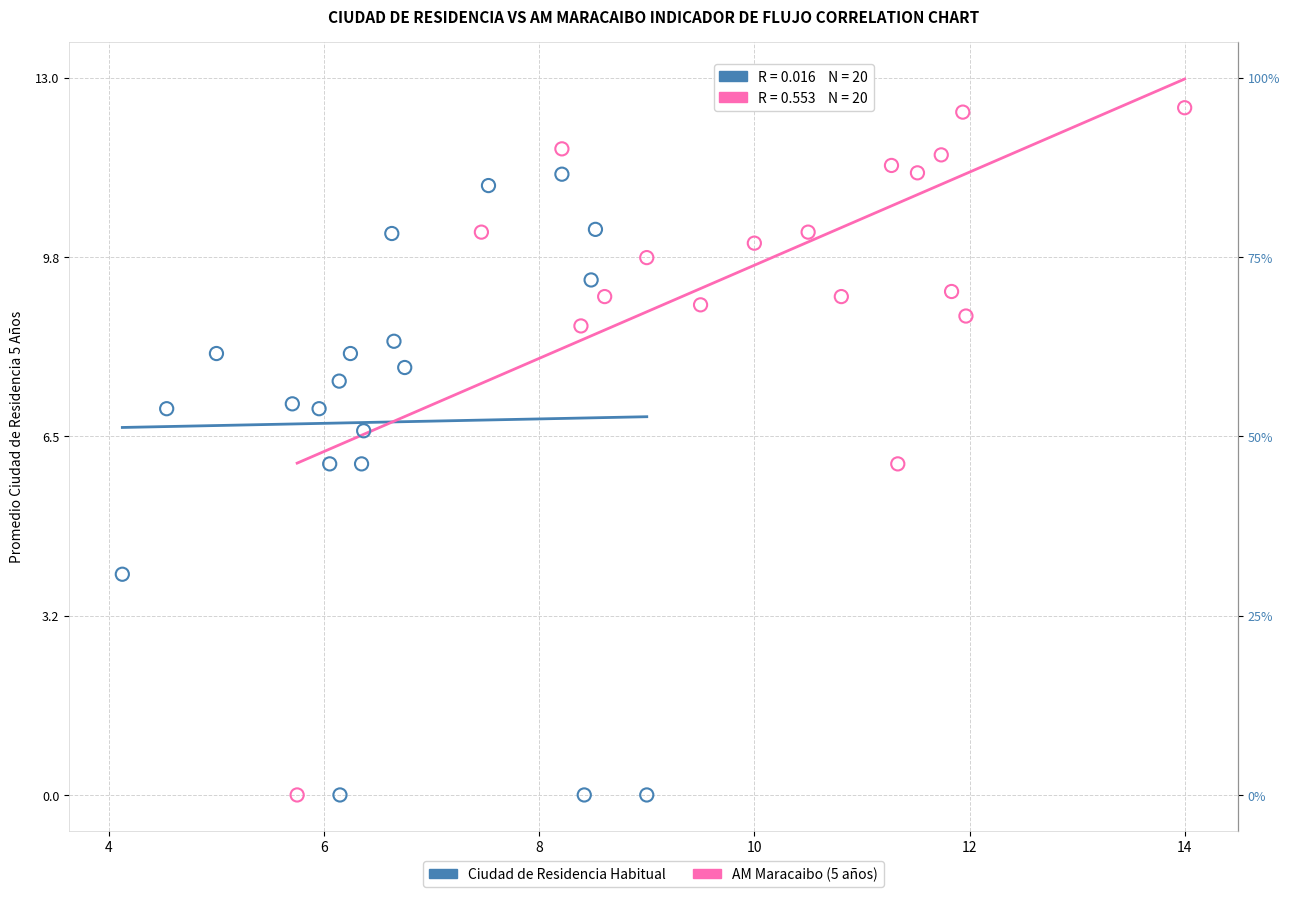

Which series contains the highest Y value?

AM Maracaibo (5 años)